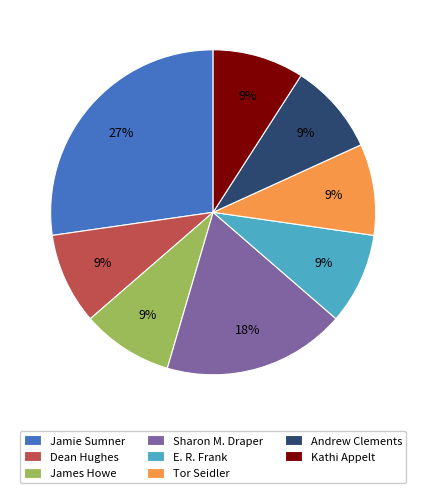

Is it true that Kathi Appelt is 19% of the pie?

False